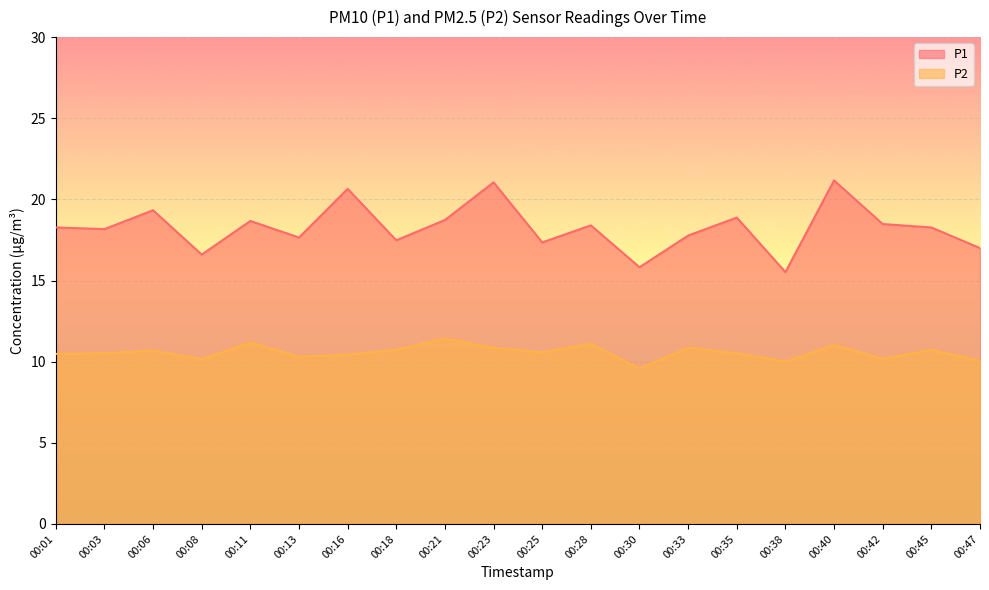

True or false: P1 and P2 cross at least once.

False